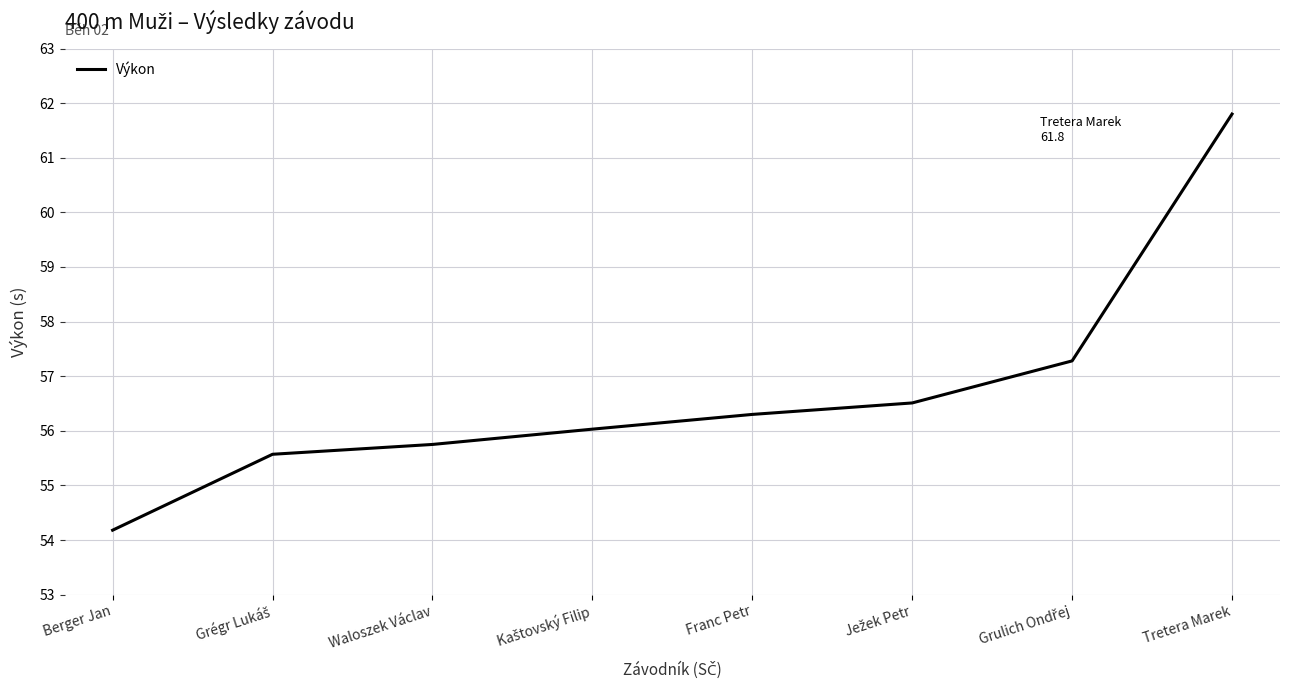

True or false: the data shows 31.4 at Berger Jan.

False